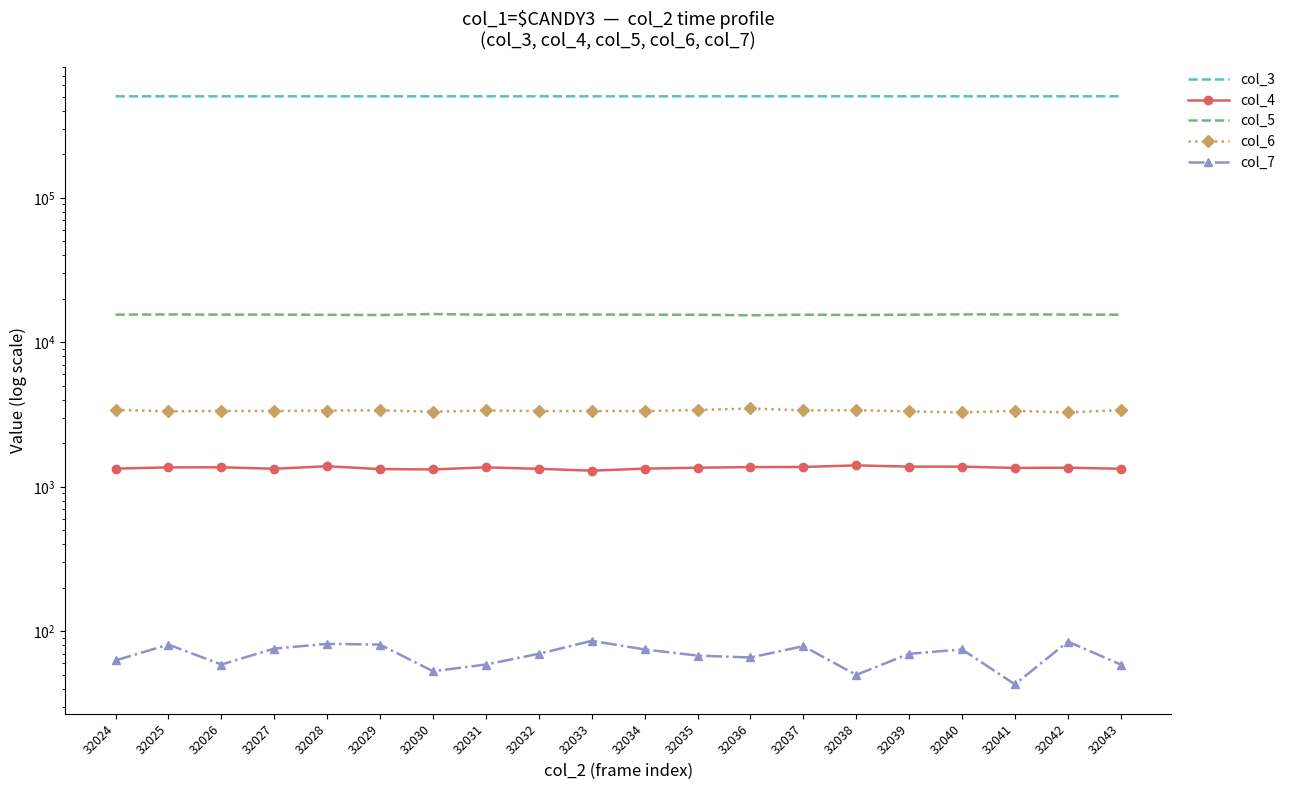

Reading right to left, what are all the values shown in this chart?

col_3: 32043=503765	32042=503754	32041=503743	32040=503731	32039=503720	32038=503709	32037=503698	32036=503686	32035=503675	32034=503664	32033=503653	32032=503641	32031=503630	32030=503619	32029=503607	32028=503596	32027=503585	32026=503574	32025=503562	32024=503551
col_4: 32043=1334	32042=1357	32041=1352	32040=1380	32039=1380	32038=1408	32037=1373	32036=1370	32035=1357	32034=1337	32033=1294	32032=1333	32031=1364	32030=1320	32029=1327	32028=1389	32027=1334	32026=1366	32025=1364	32024=1337
col_5: 32043=15527	32042=15570	32041=15589	32040=15611	32039=15516	32038=15450	32037=15522	32036=15382	32035=15503	32034=15521	32033=15578	32032=15578	32031=15511	32030=15696	32029=15454	32028=15492	32027=15554	32026=15542	32025=15593	32024=15545
col_6: 32043=3398	32042=3275	32041=3354	32040=3279	32039=3327	32038=3393	32037=3382	32036=3486	32035=3401	32034=3345	32033=3346	32032=3347	32031=3376	32030=3311	32029=3383	32028=3375	32027=3349	32026=3354	32025=3332	32024=3412
col_7: 32043=59	32042=85	32041=43	32040=75	32039=70	32038=50	32037=79	32036=66	32035=68	32034=75	32033=86	32032=70	32031=59	32030=53	32029=81	32028=82	32027=76	32026=59	32025=81	32024=63